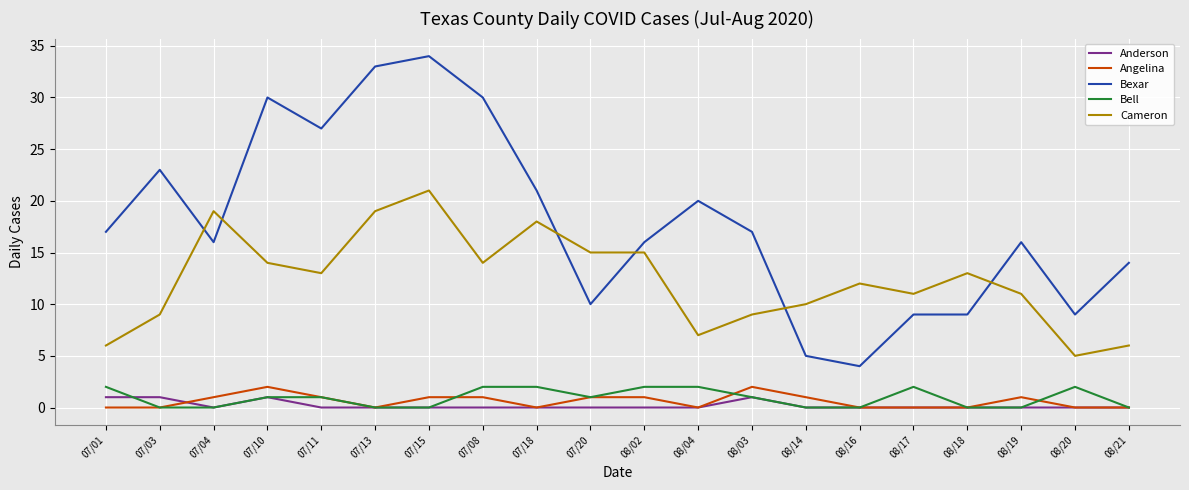

The value of Cameron at 07/04 is 7. True or false?

False